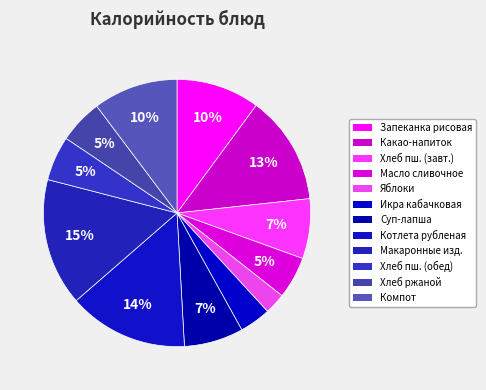

Which category has the biggest portion of the pie?

Макаронные изделия отварные